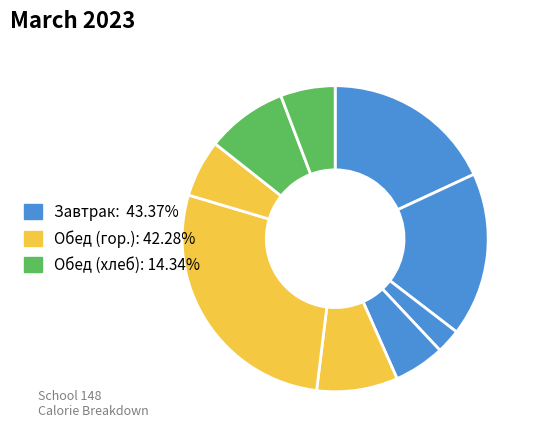

How many segments does this pie chart have?

9